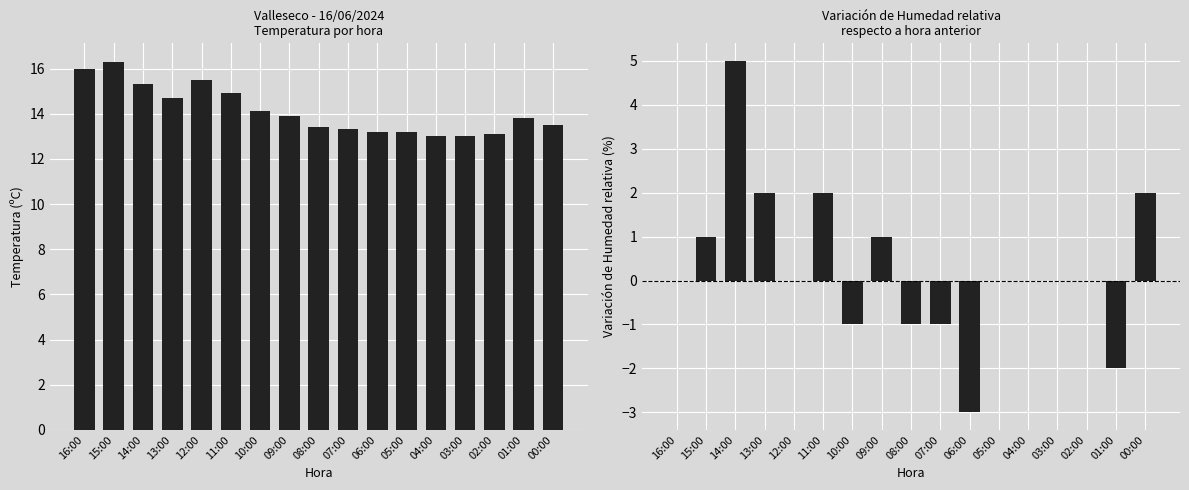

Which series has the largest range (max minus min)?

Variación Humedad (%)